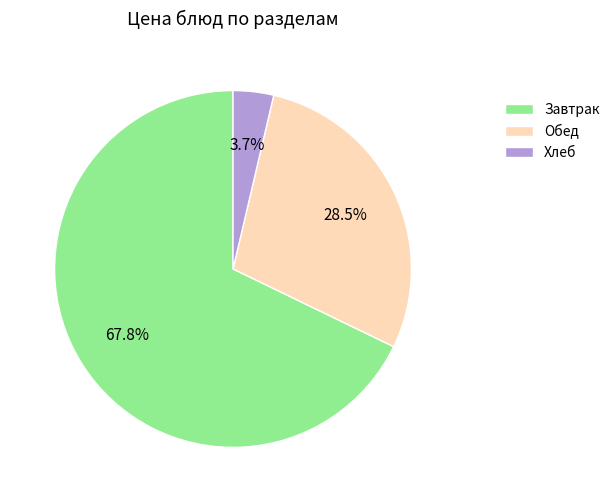

Is there any slice that represents more than half of the pie?

Yes